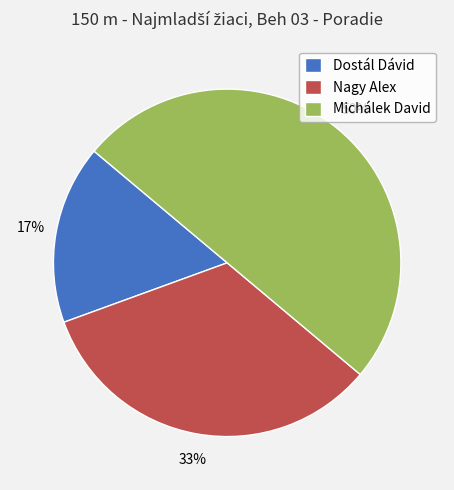

Combined, do Michálek David and Nagy Alex account for over 50%?

Yes